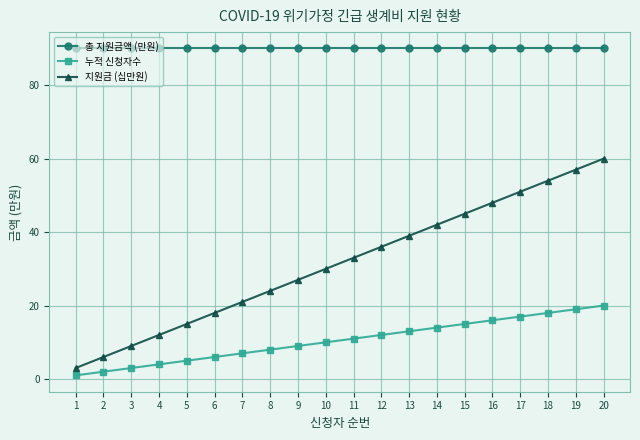

At which category is the sum across all series the highest?

20